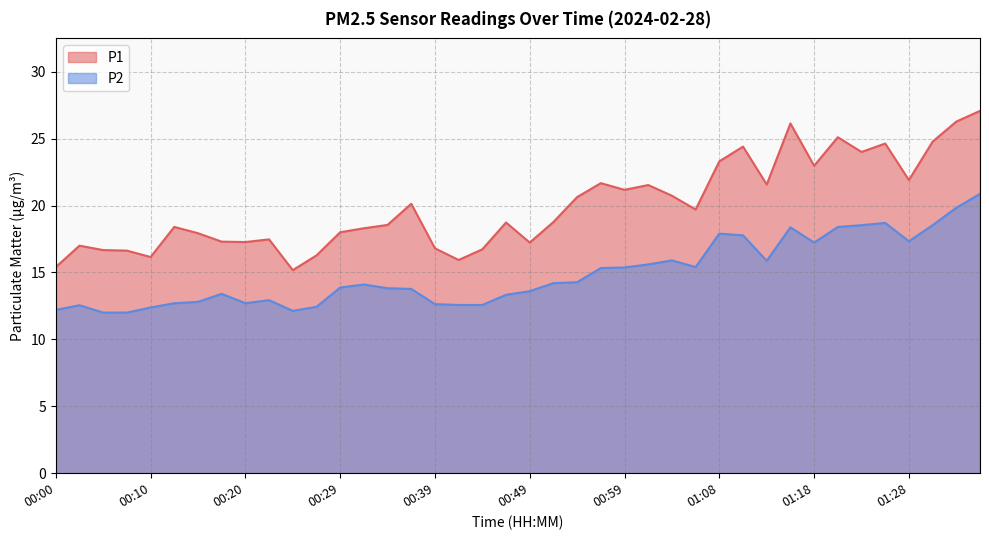

The P2 series shows 12.6 at 00:03. True or false?

True